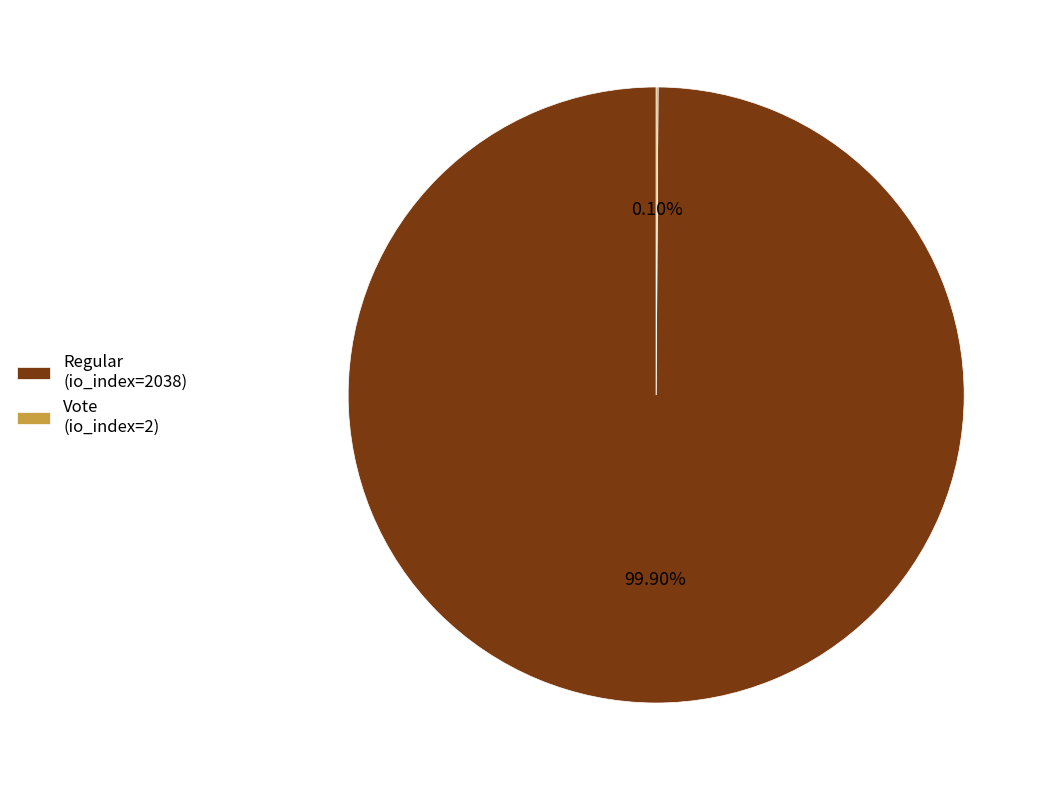

Is there any slice that represents more than half of the pie?

Yes